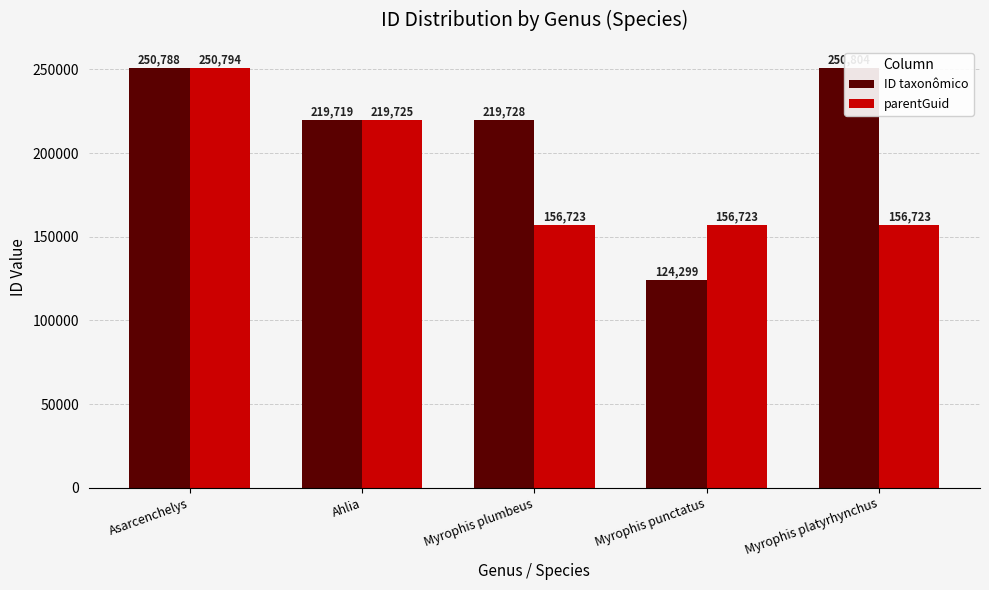

What is the smallest value displayed?

124299